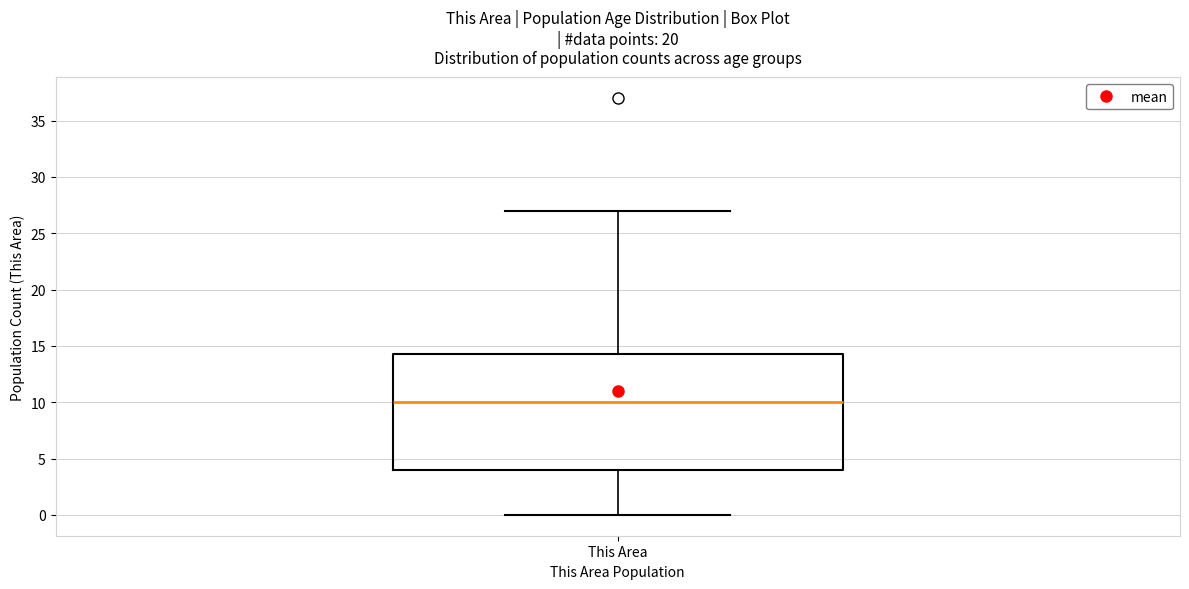

Transcribe this box plot: give where the median line is, the range the box spans, and where the two whiskers end, as read against the y-axis. The values are not printed on the chart, so give them approximately, as read against the axis.

median 10.0, box 4.0 to 14.5, whiskers 0.0 to 27.0